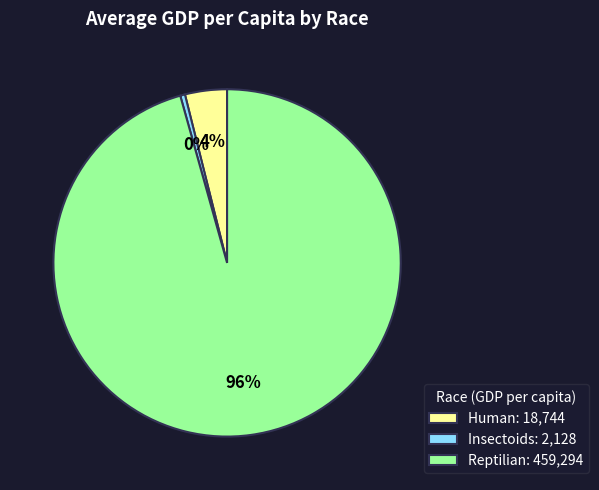

Between Reptilian: 459,294 and Human: 18,744, which is larger?

Reptilian: 459,294